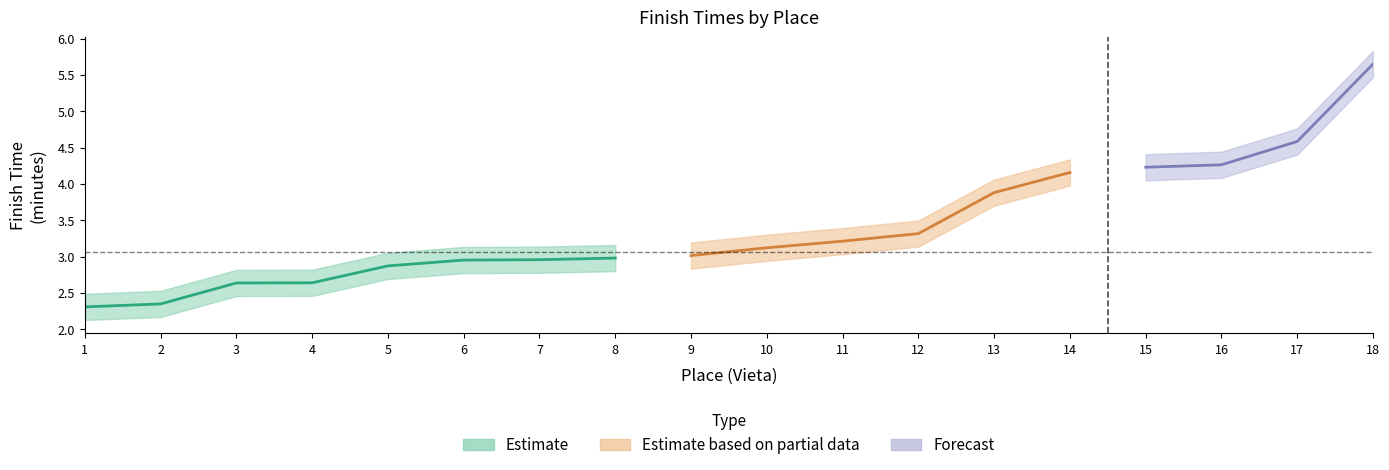

Does the chart have visible grid lines?

No